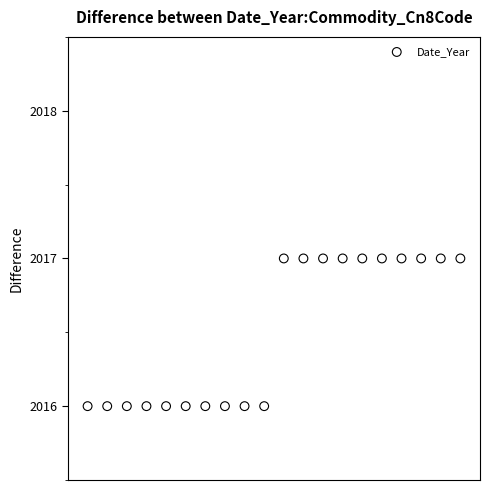

What is the range of X values (max minus min)?

19